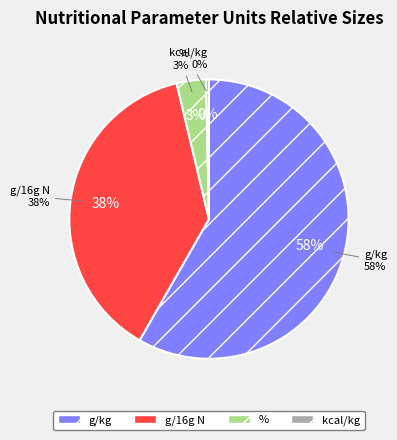

To the nearest percent, what is the average slice percentage?

25%